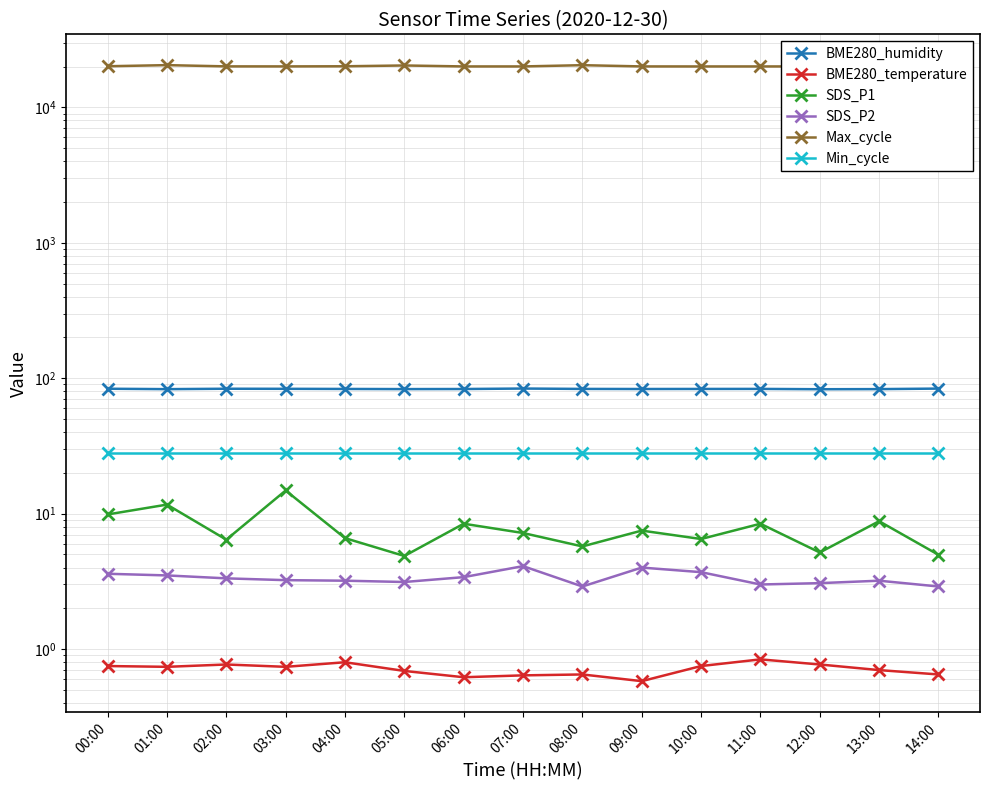

Where does the SDS_P2 series first go above 3?

00:00